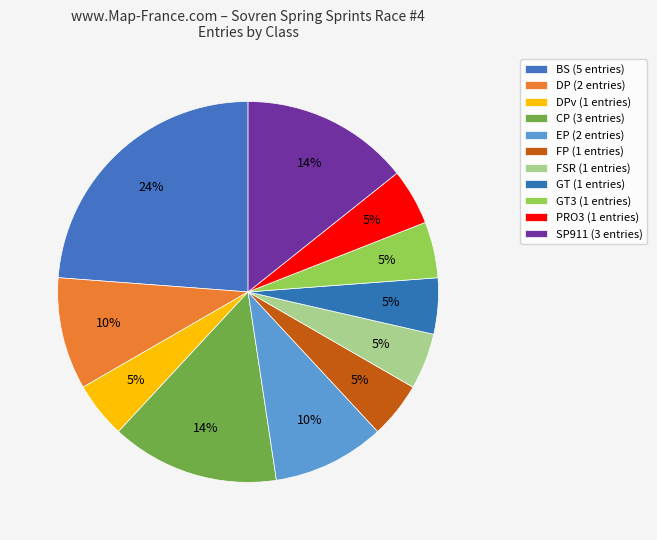

How many slices are in this pie chart?

11